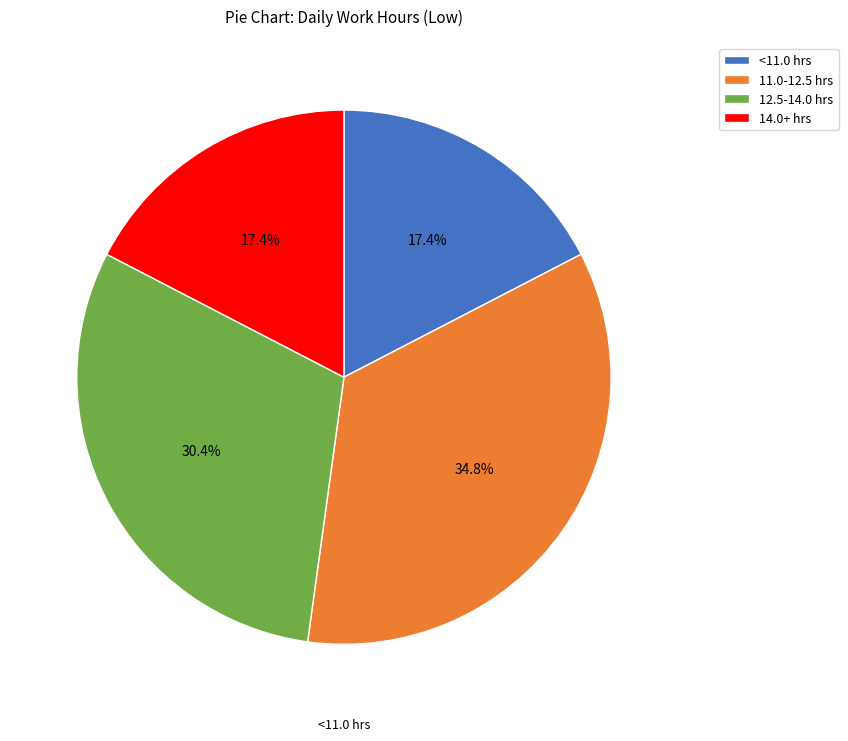

Combined, what portion of the pie is 12.5-14.0 hrs and 11.0-12.5 hrs?

65.2%